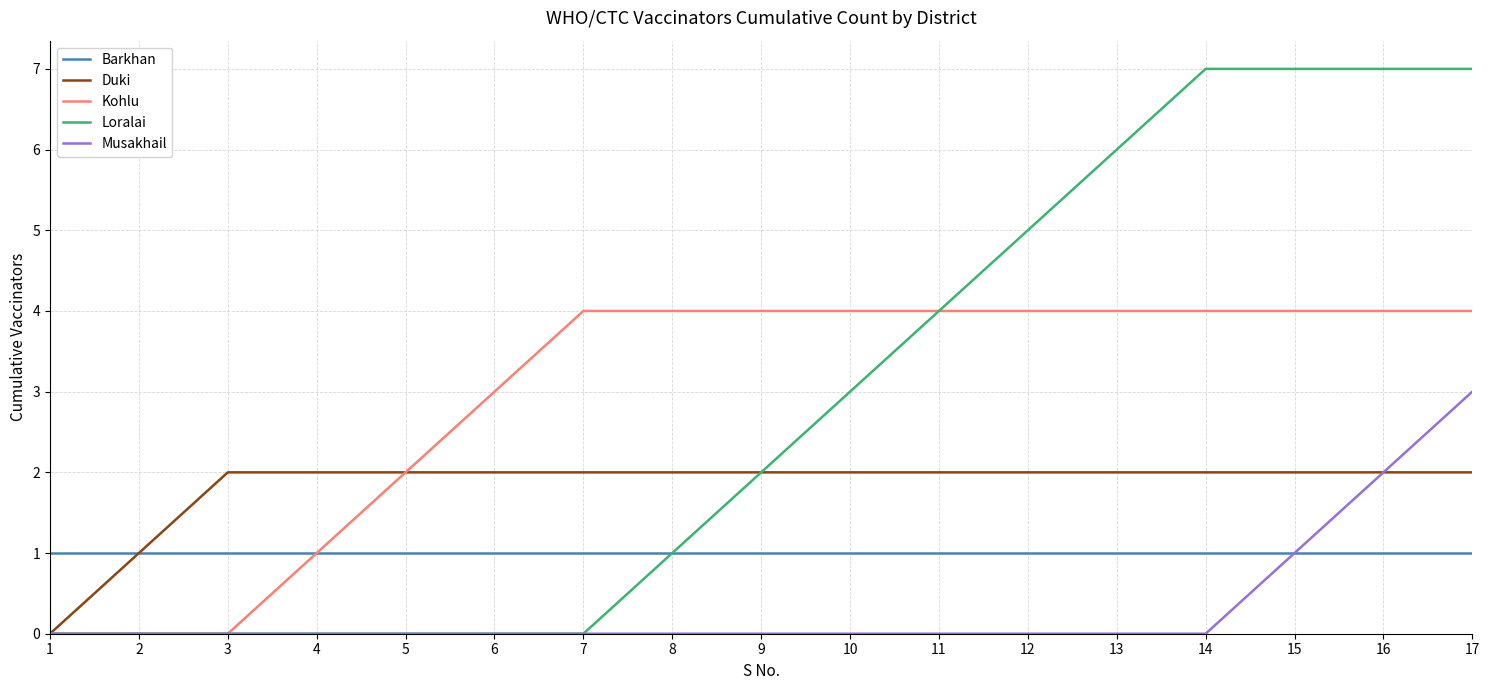

Between 4 and 7, which series saw the biggest shift?

Kohlu